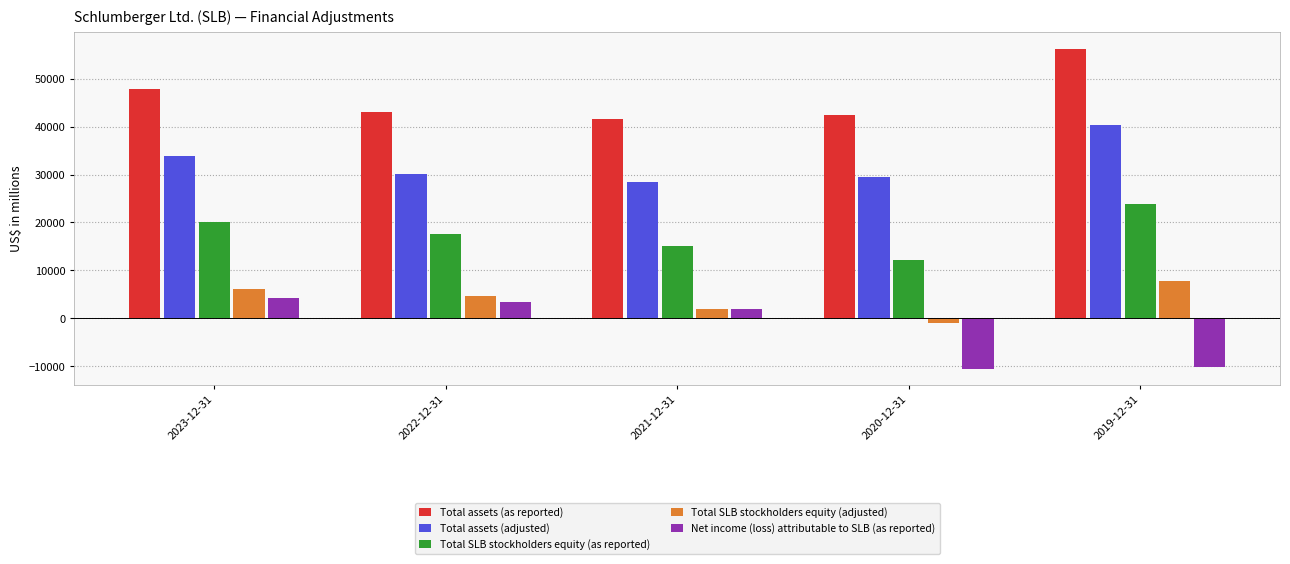

Which series has the largest total across all categories?

Total assets (as reported)